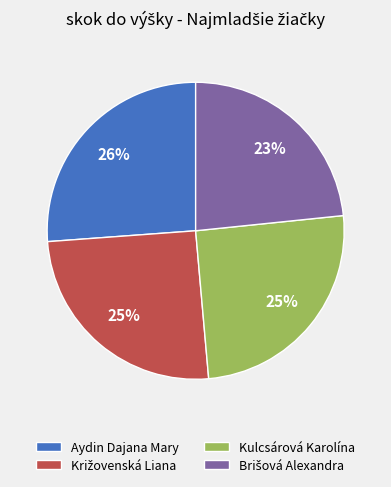

Is there a majority slice in this chart?

No